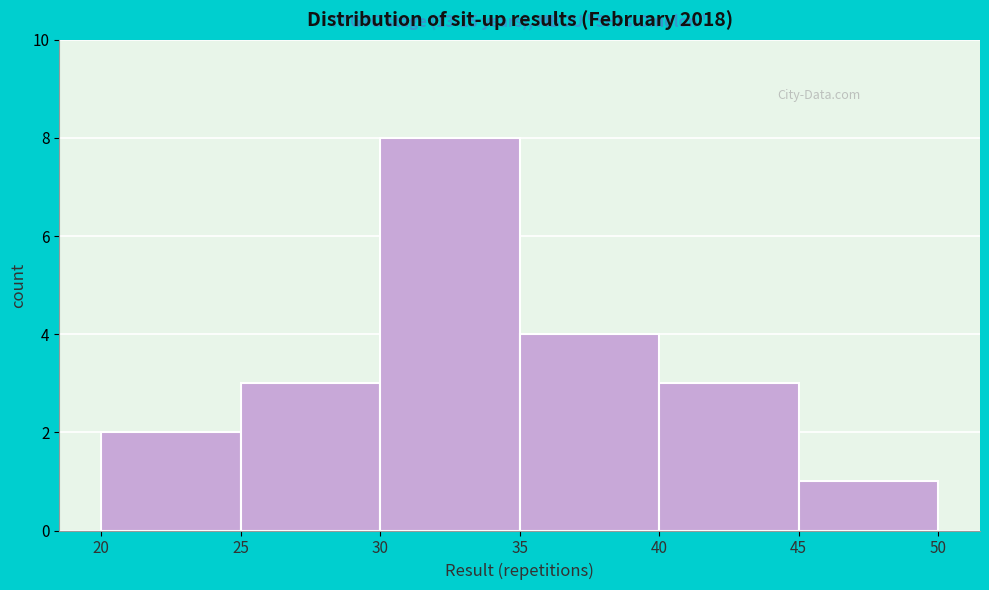

Over which range of the x-axis is the bar tallest?

30 to 35